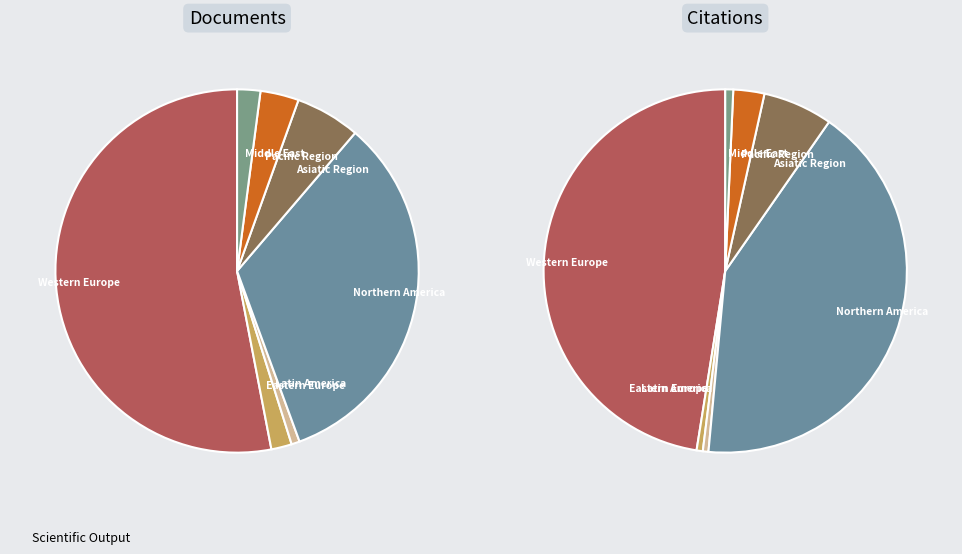

How many segments does this pie chart have?

7